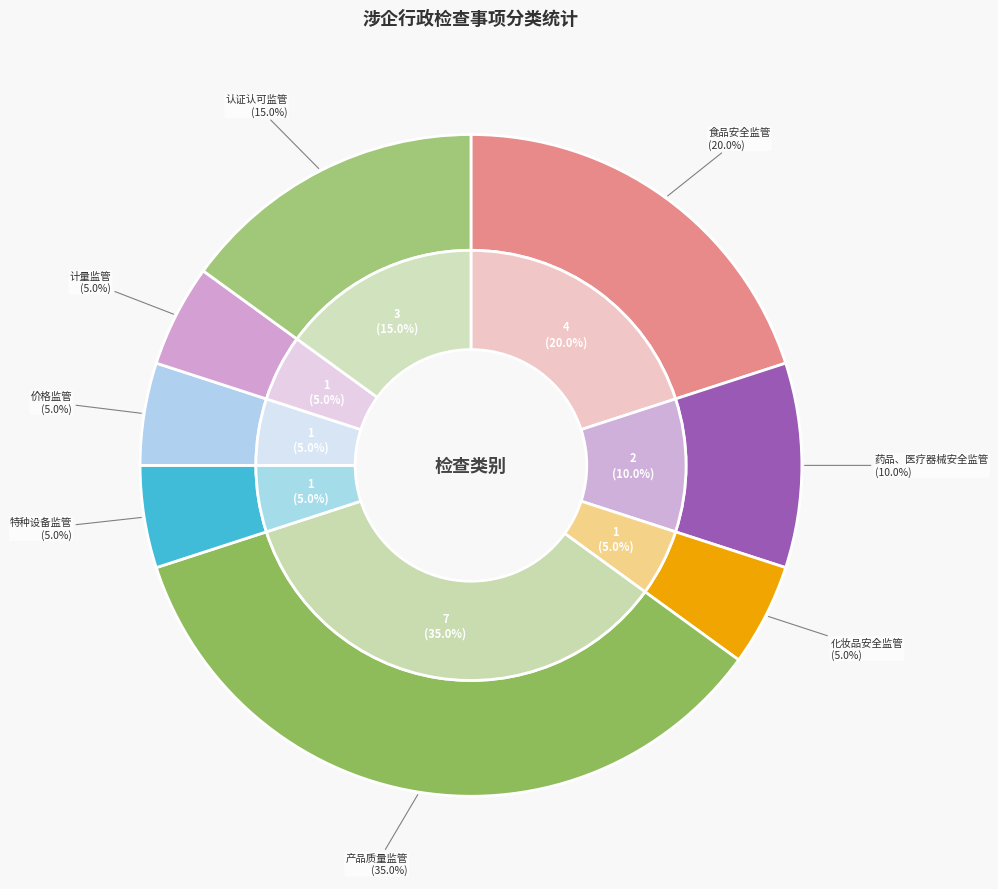

Count the number of slices in the pie.

8